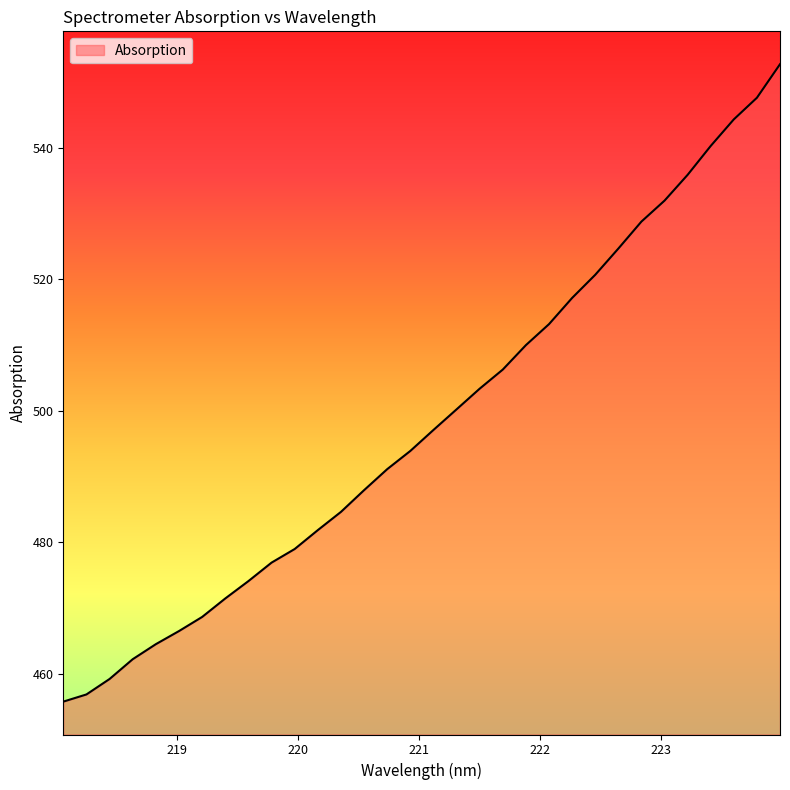

What is the difference between the maximum and minimum values?

96.9